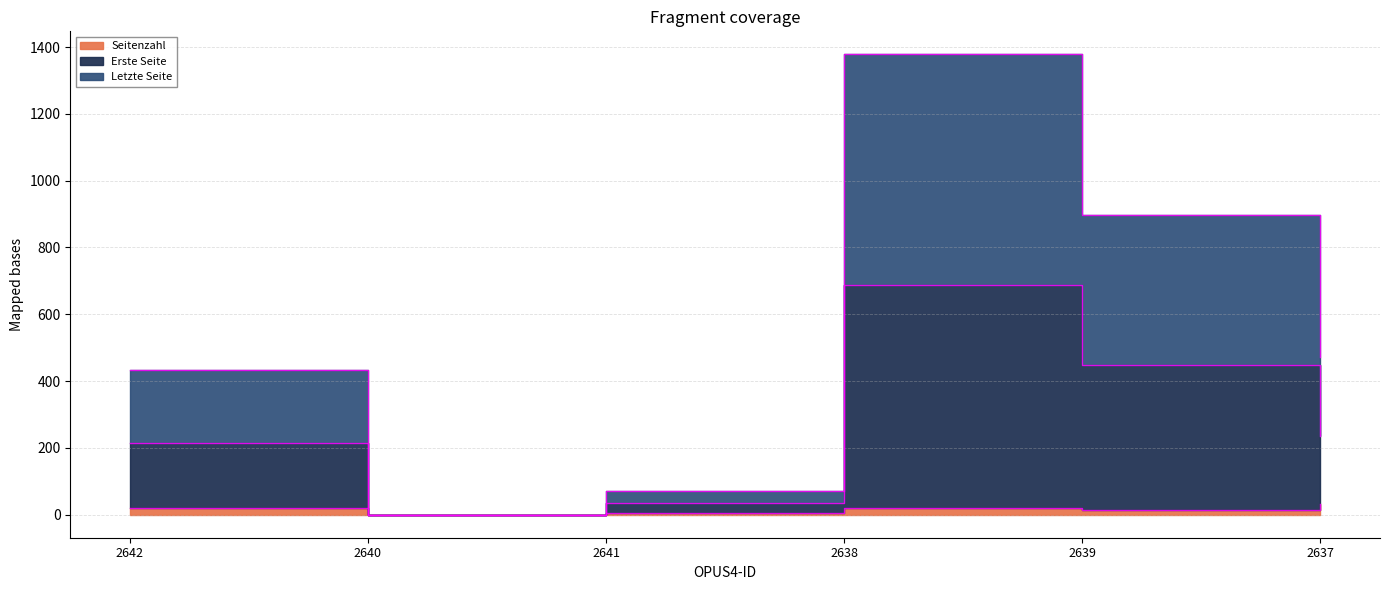

At 2642, list the series in order from largest to smallest.

Letzte Seite, Erste Seite, Seitenzahl